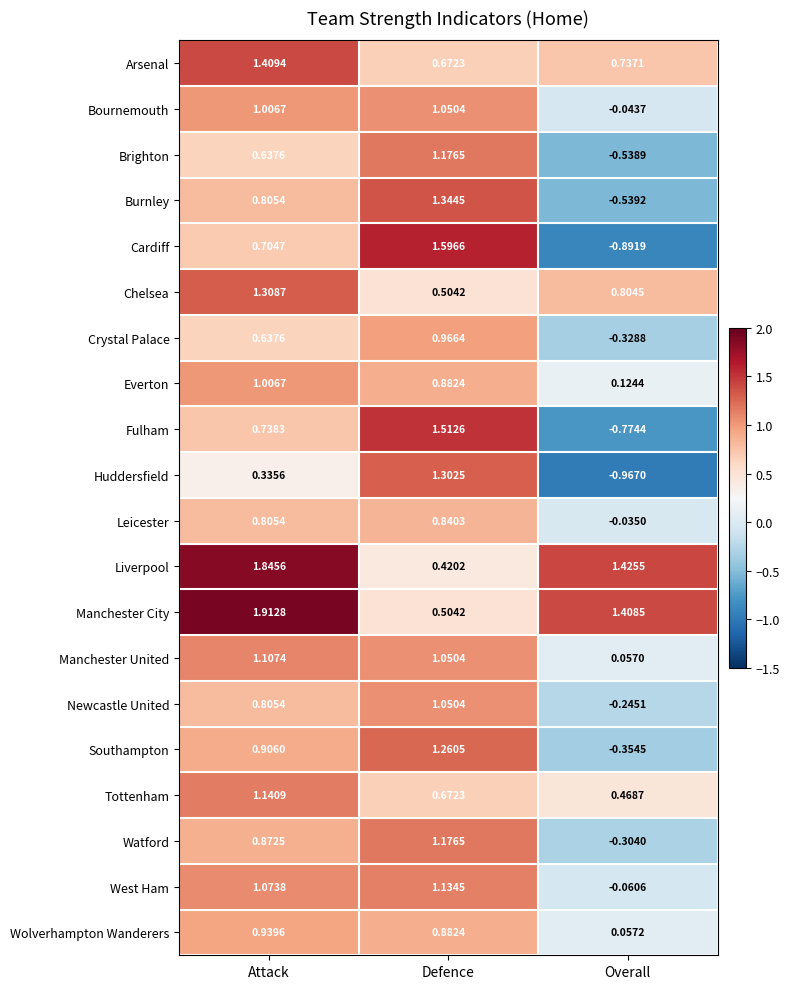

Rank the series at Overall from highest to lowest value.

Liverpool, Manchester City, Chelsea, Arsenal, Tottenham, Everton, Wolverhampton Wanderers, Manchester United, Leicester, Bournemouth, West Ham, Newcastle United, Watford, Crystal Palace, Southampton, Brighton, Burnley, Fulham, Cardiff, Huddersfield